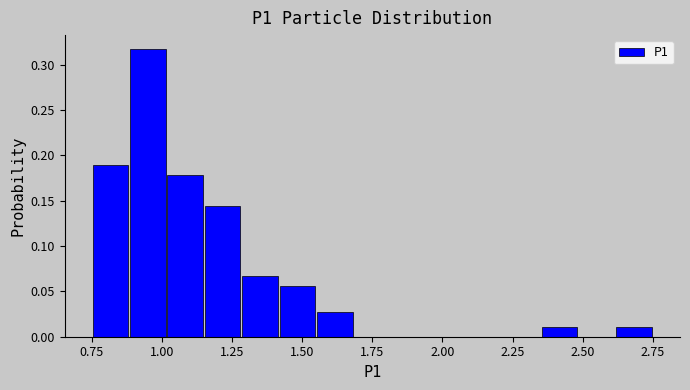

Read against the x-axis, roughly where is the centre of the tallest bar?

0.95